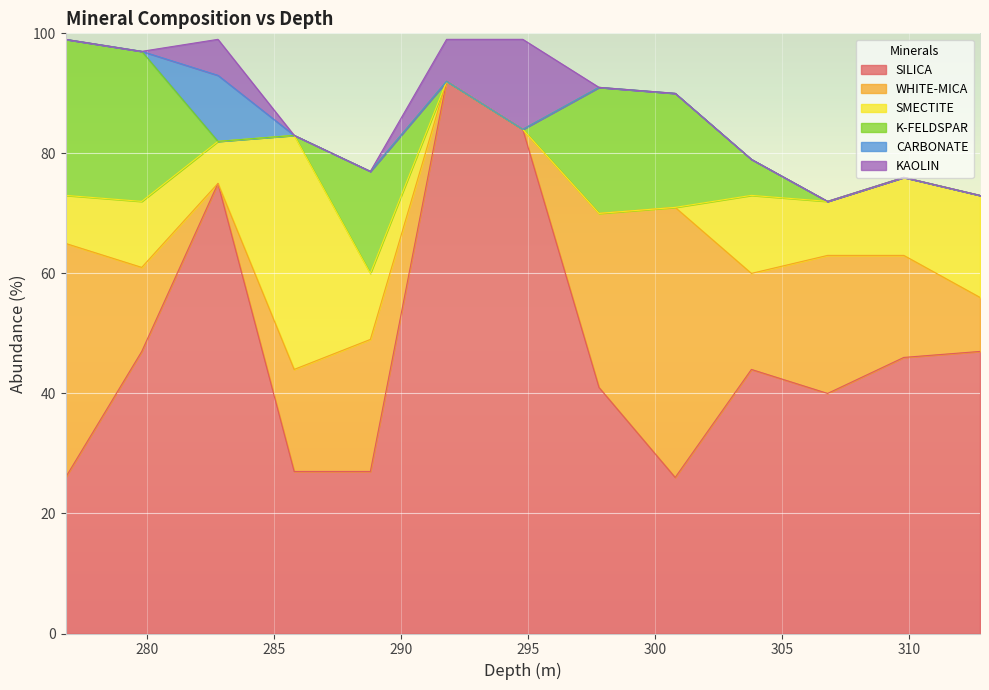

True or false: SILICA and K-FELDSPAR cross at least once.

False